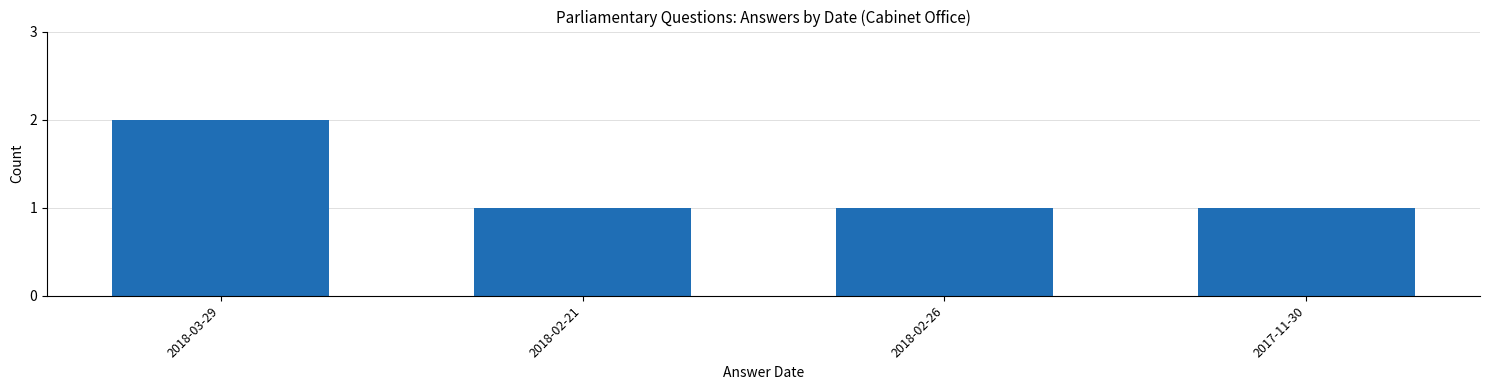

Count the number of categories in the chart.

4